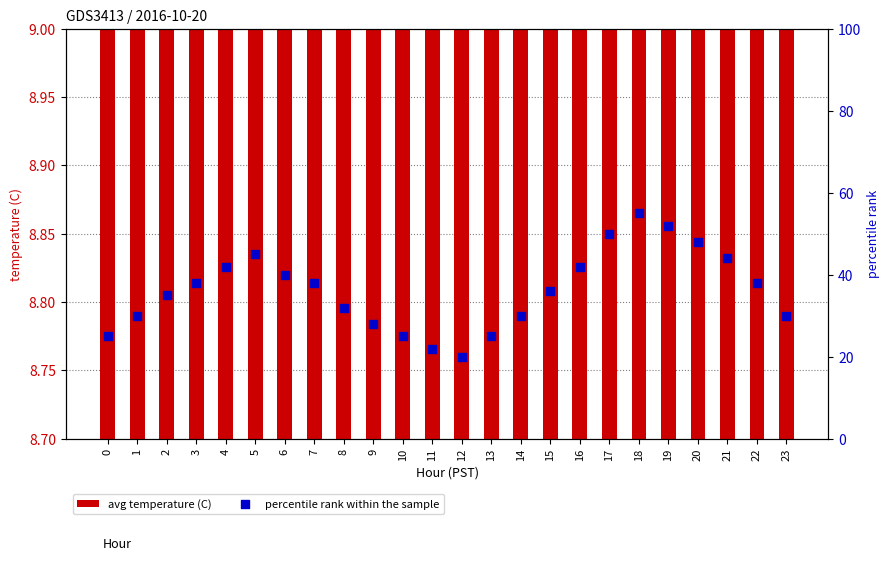

At how many categories does at least one series exceed 37?

12